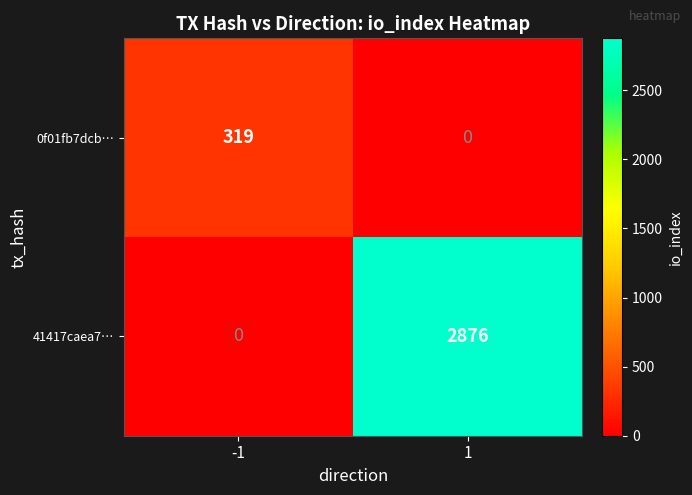

Read the 41417caea7… value at 1, to the nearest 100.

2900